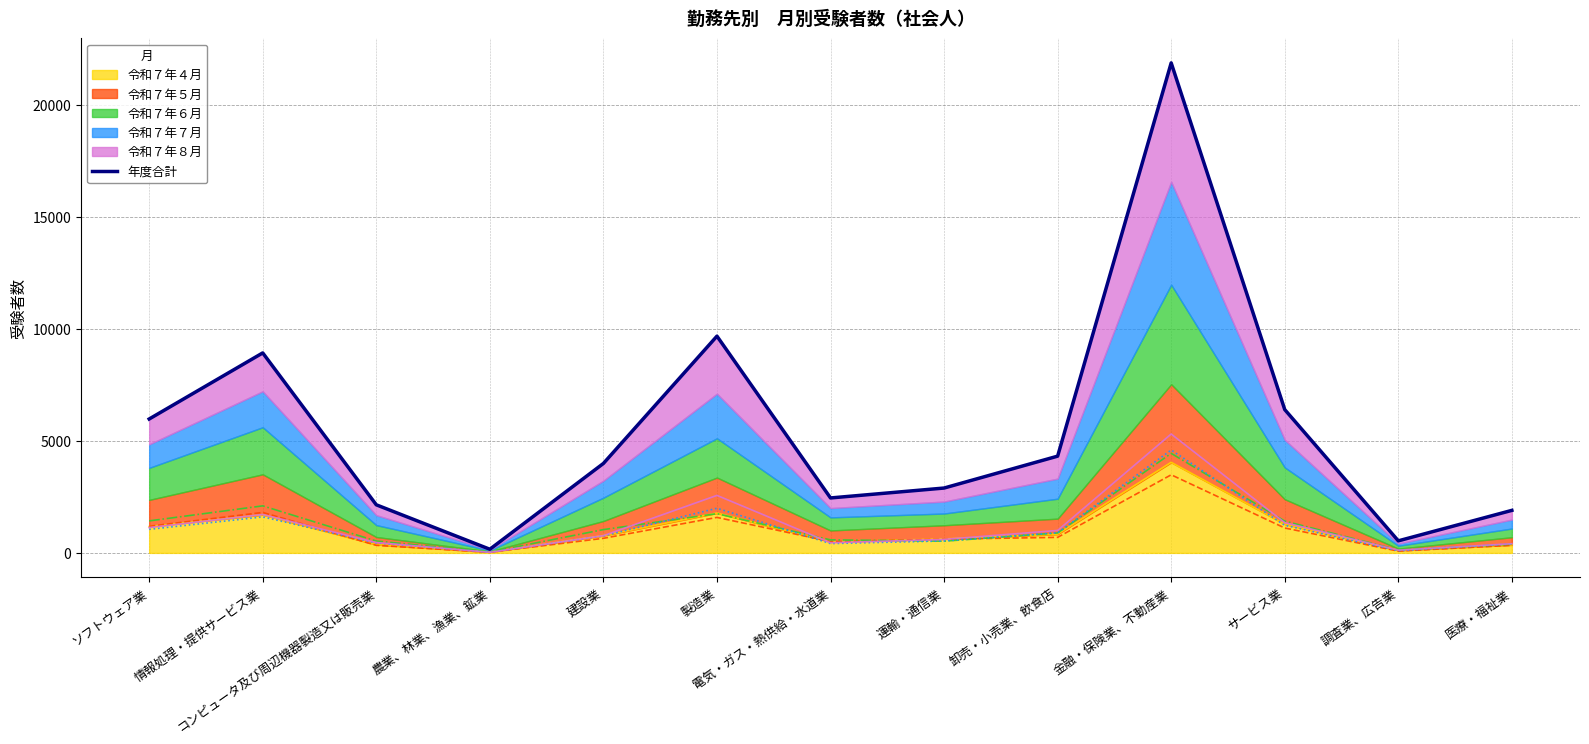

What is the change in value from 情報処理・提供サービス業 to コンピュータ及び周辺機器製造又は販売業?

-6777